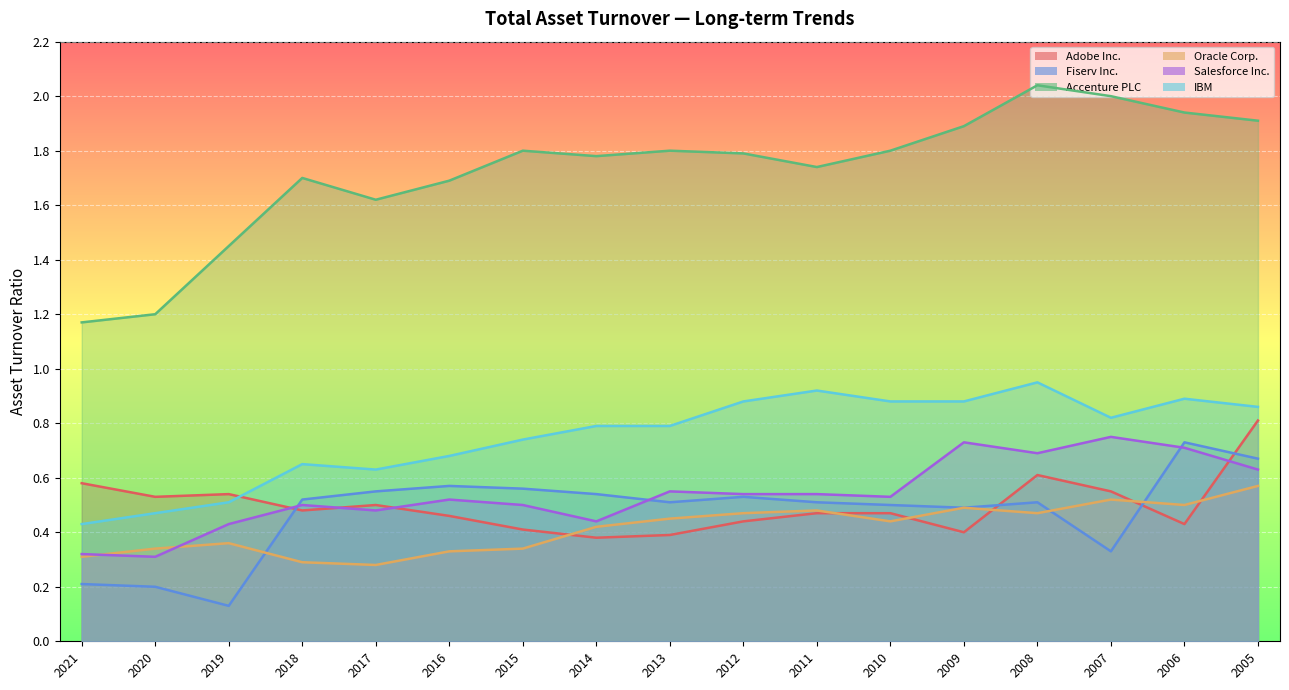

Which has a higher value, 2017 or 2018?

2017